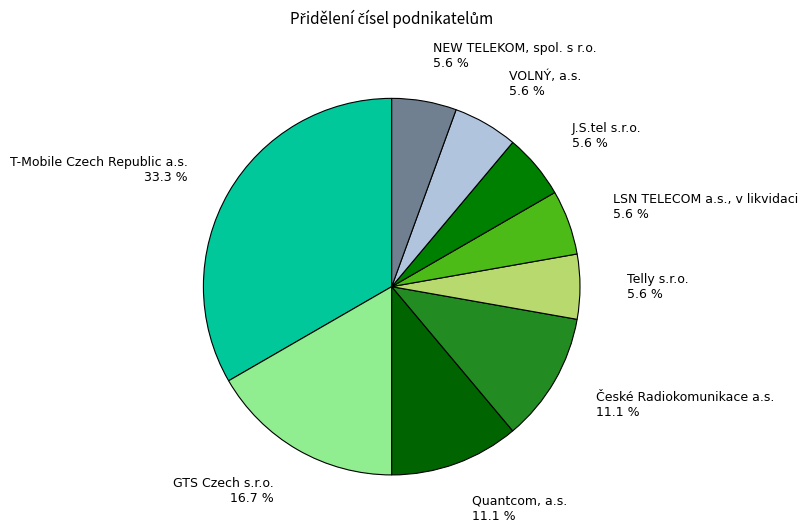

To the nearest percent, what is the average slice percentage?

11%